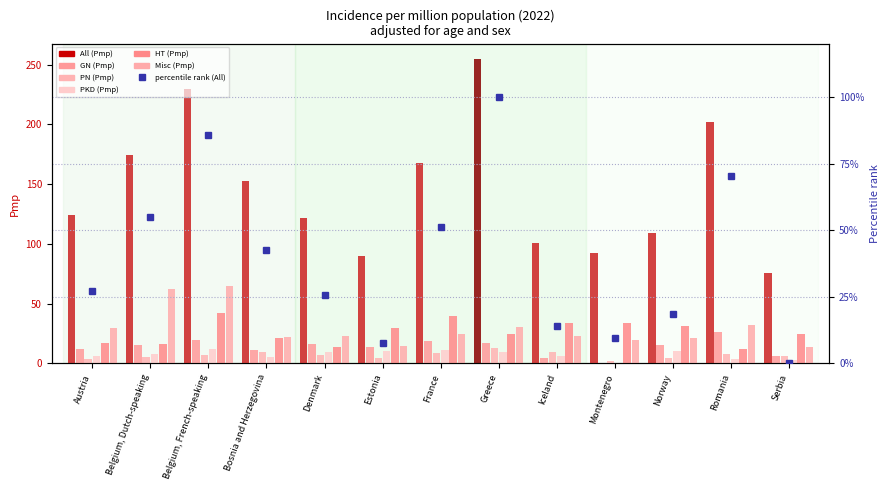

Are the bars grouped side by side (vs. stacked)?

Yes